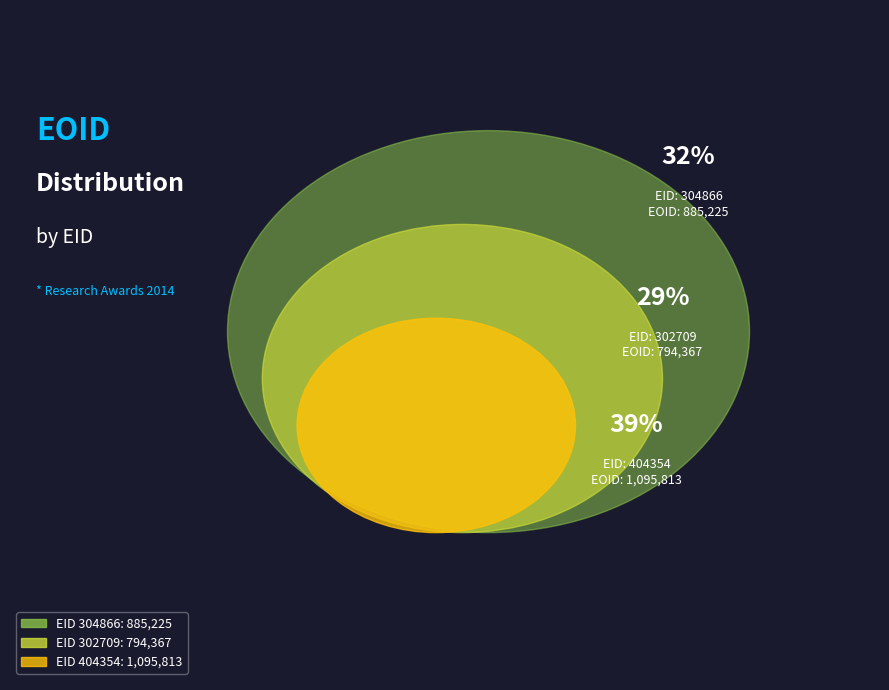

The 404354 slice represents 39% of the pie. True or false?

True